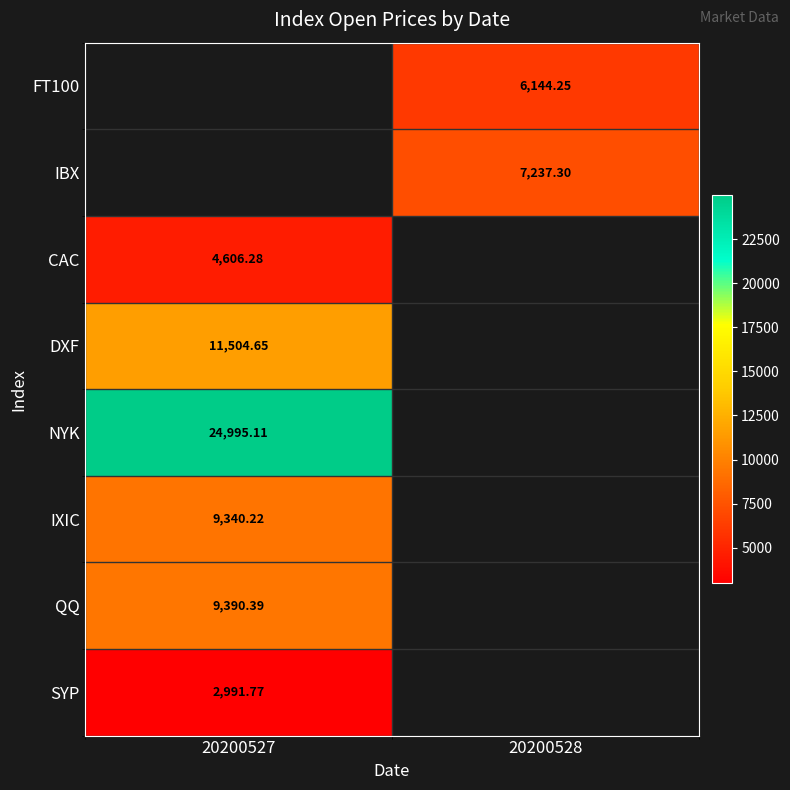

Where is CAC nearest to the value 4606?

20200527